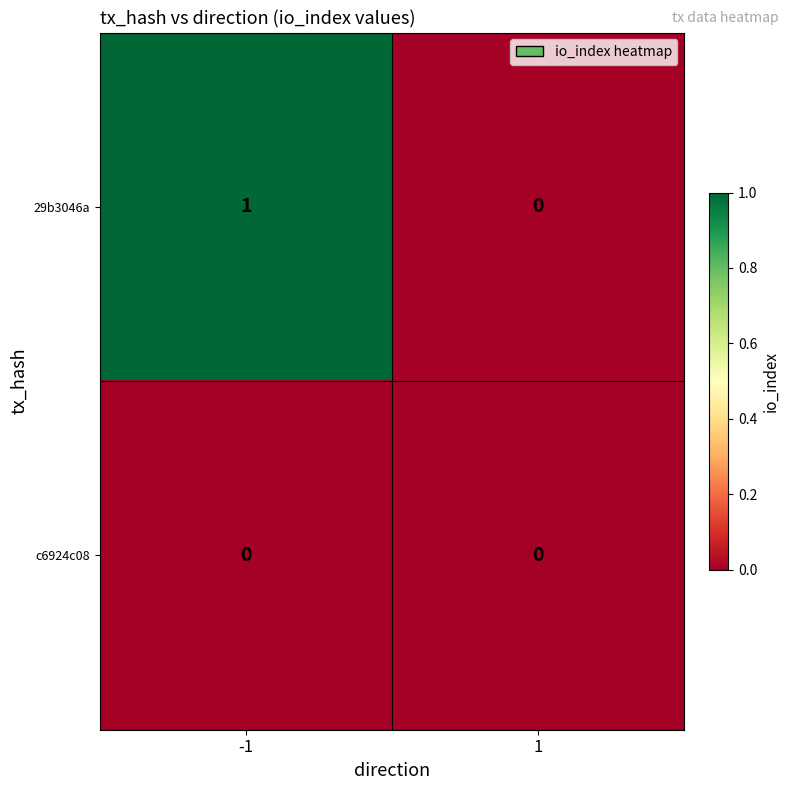

Which series changed the most between -1 and 1?

29b3046a